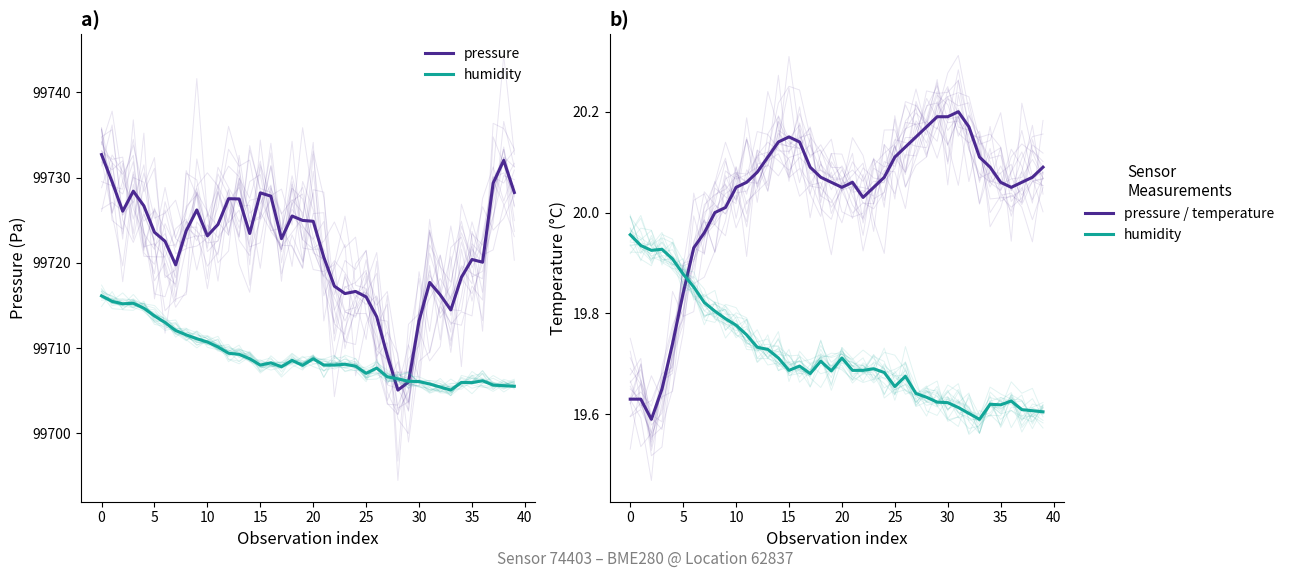

What is the difference between the pressure values at 27 and 36?

10.9